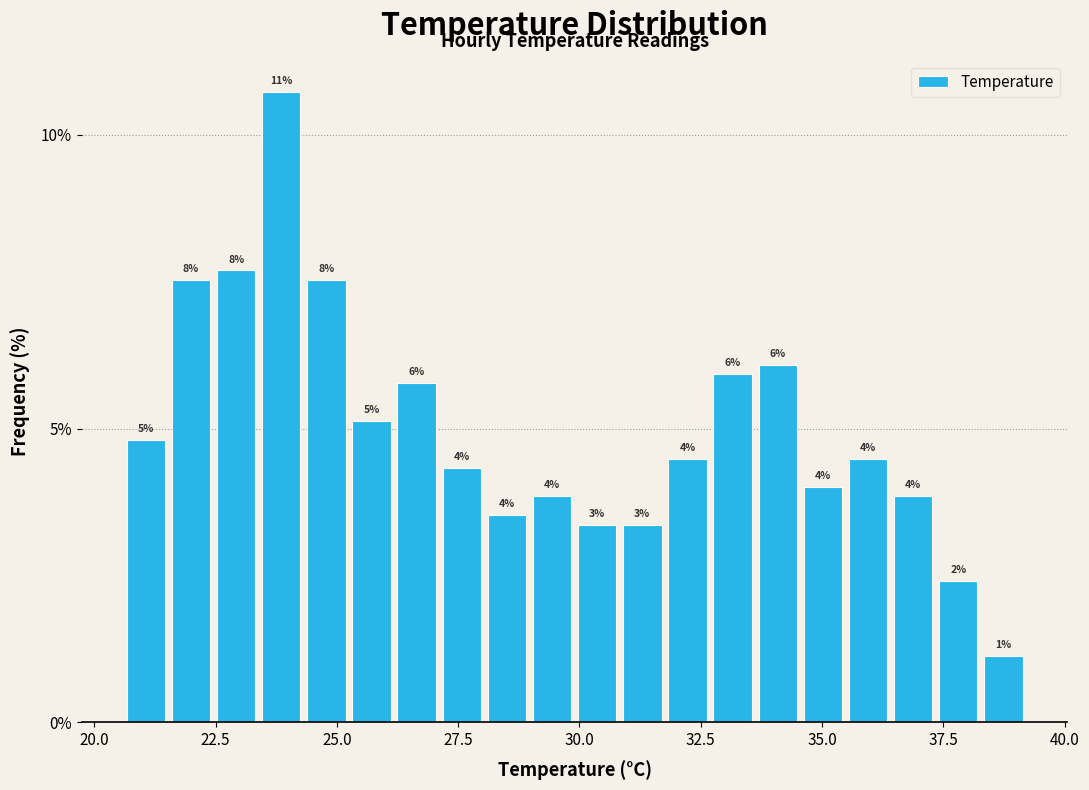

Around what value on the x-axis is the tallest bar? Give the approximate position of its centre, as read against the axis.

24.0